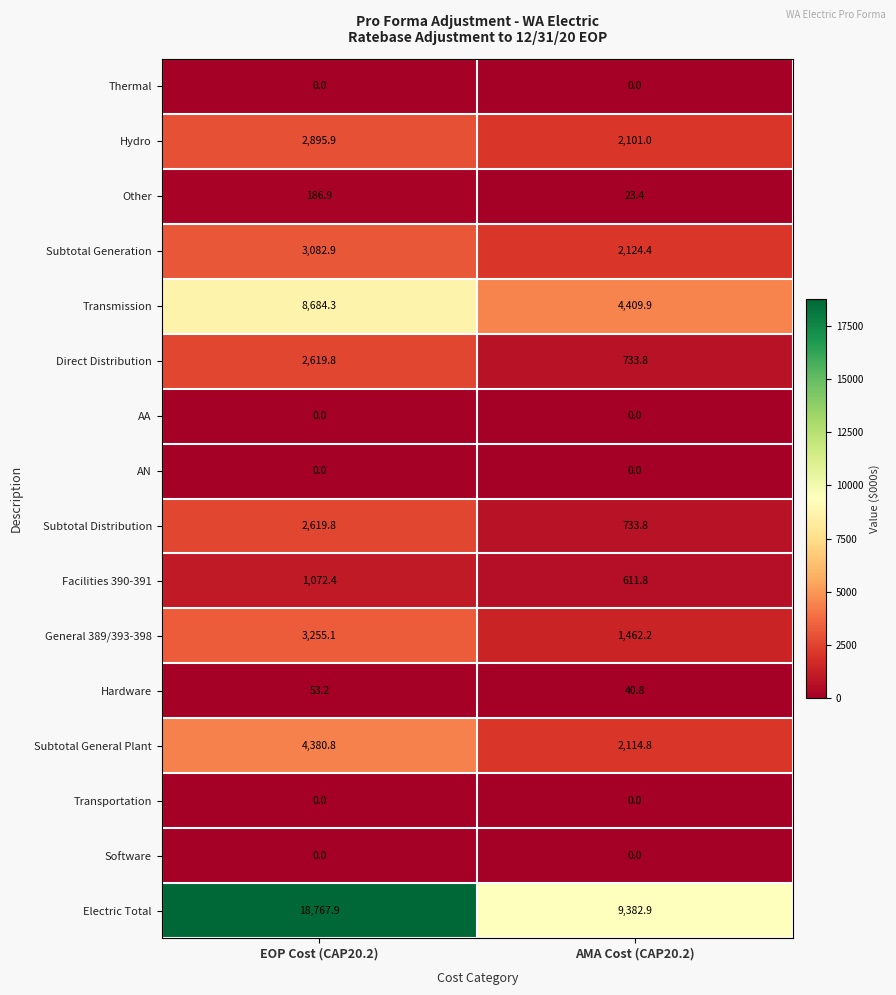

Between EOP Cost (CAP20.2) and AMA Cost (CAP20.2), which series saw the biggest shift?

Electric Total